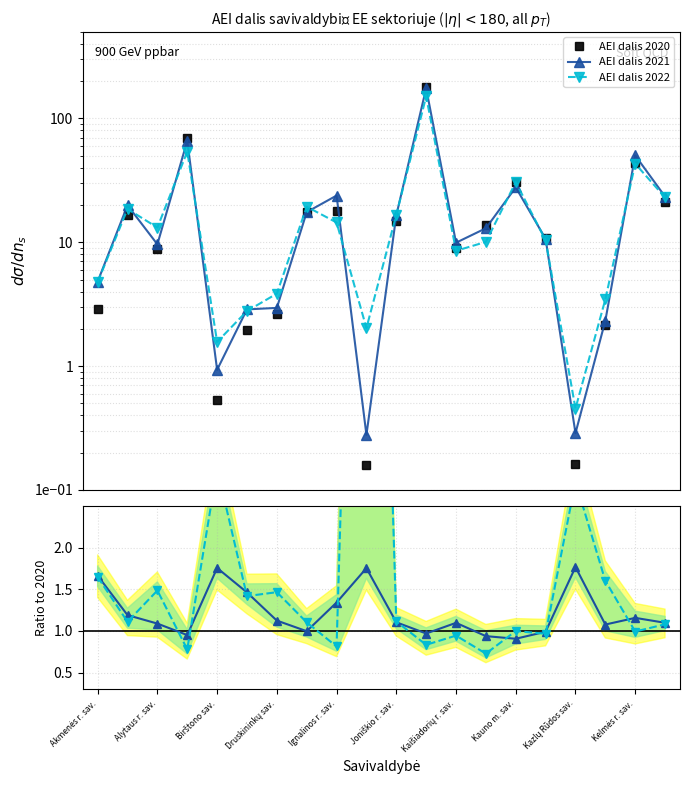

The value of AEI dalis 2020 at Kauno m. sav. is 13.9. True or false?

False